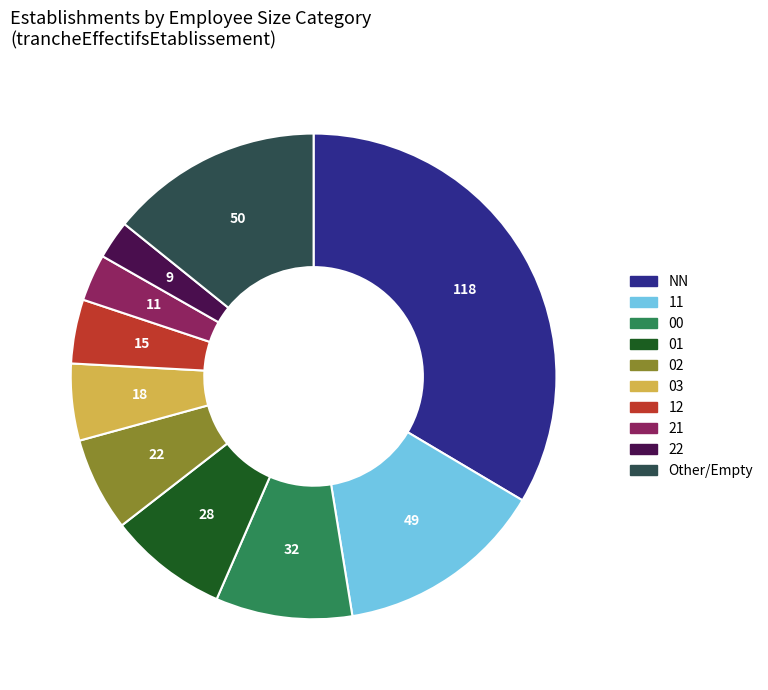

Between 21 and 22, which is larger?

21